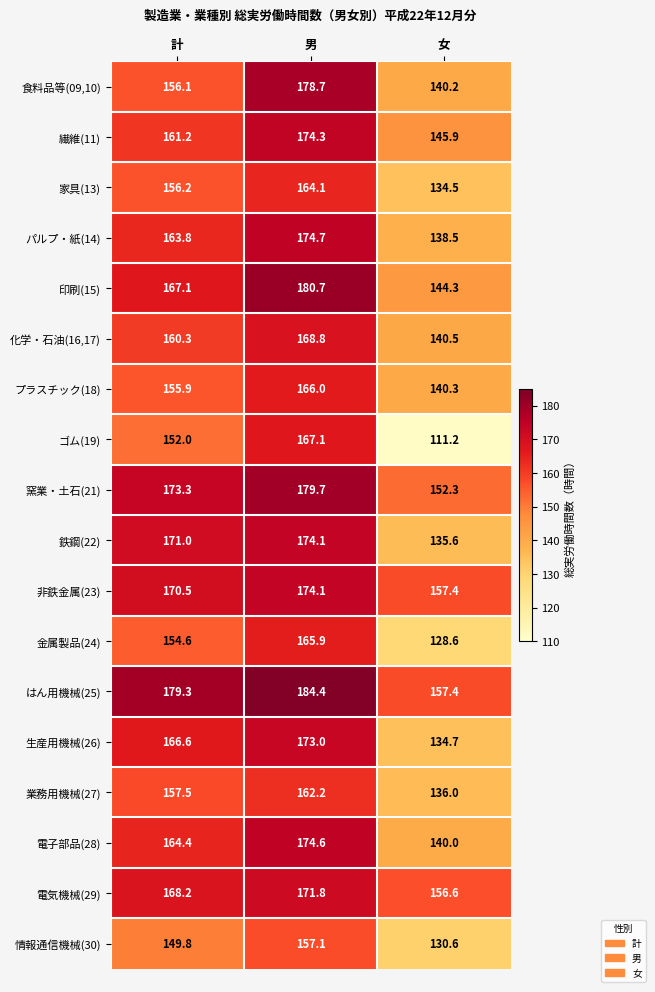

At how many categories does at least one series exceed 113?

3